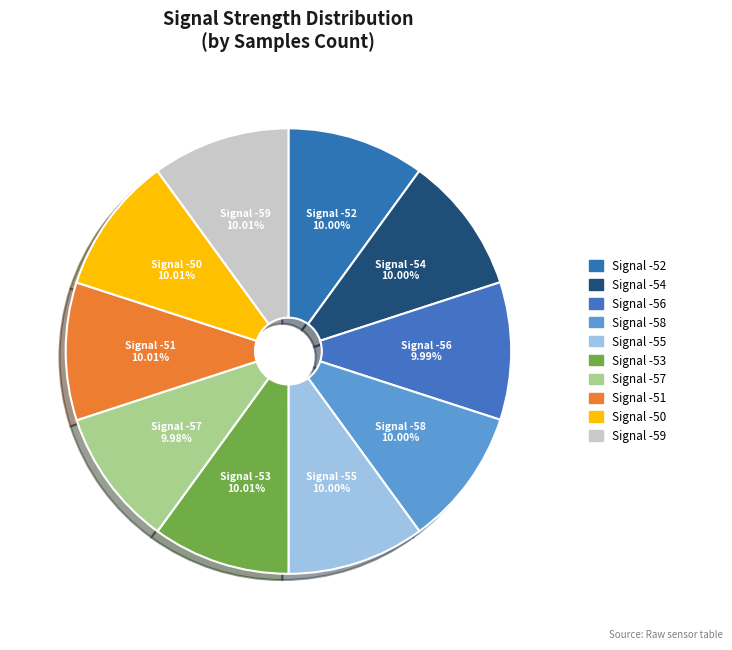

Does any single category account for the majority?

No